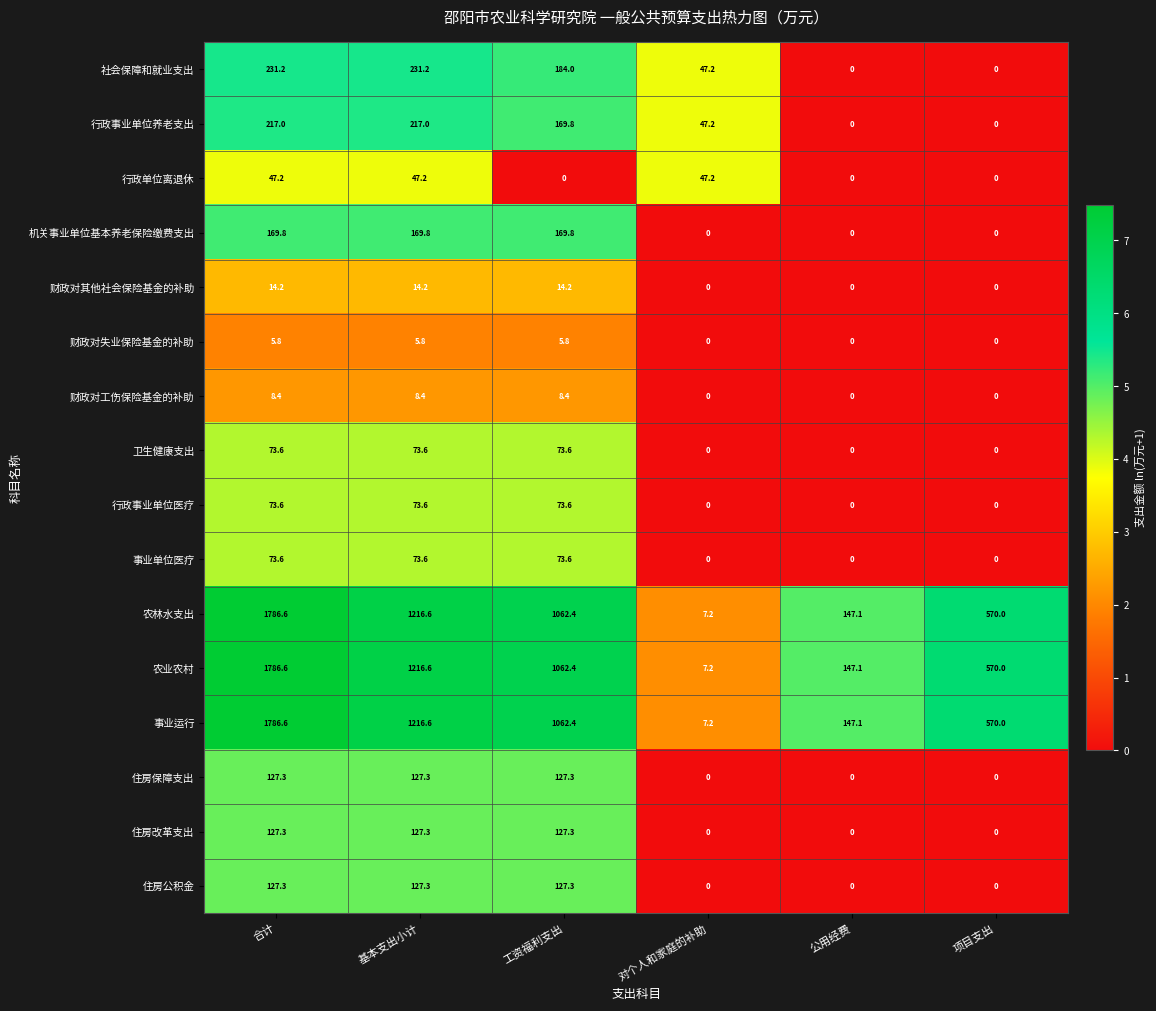

What is the difference between the maximum and minimum values in the 财政对其他社会保险基金的补助 series?

14.2